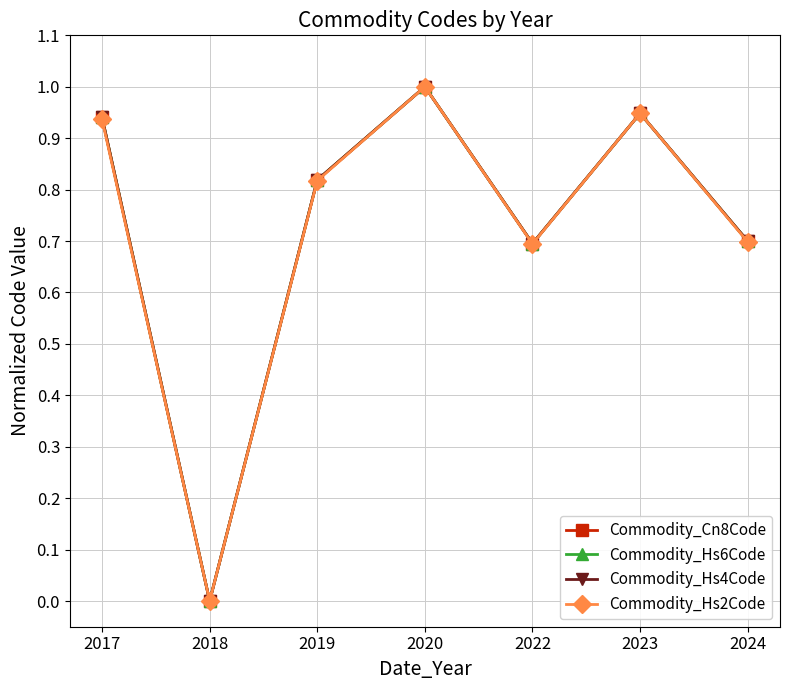

Is this an area chart (filled region under the line)?

No